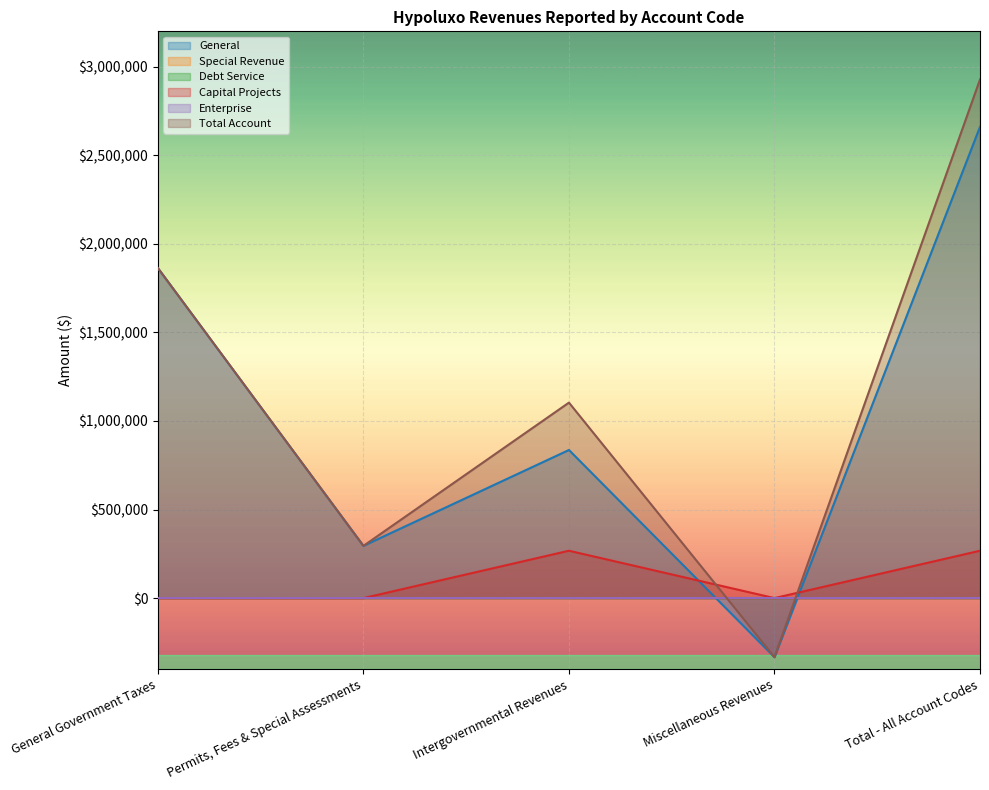

Which has a higher value, General Government Taxes or Intergovernmental Revenues?

General Government Taxes